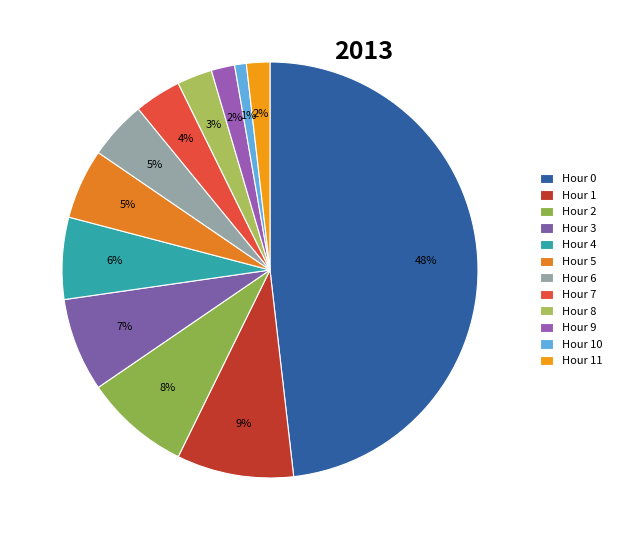

Which slice is the smallest?

Hour 10